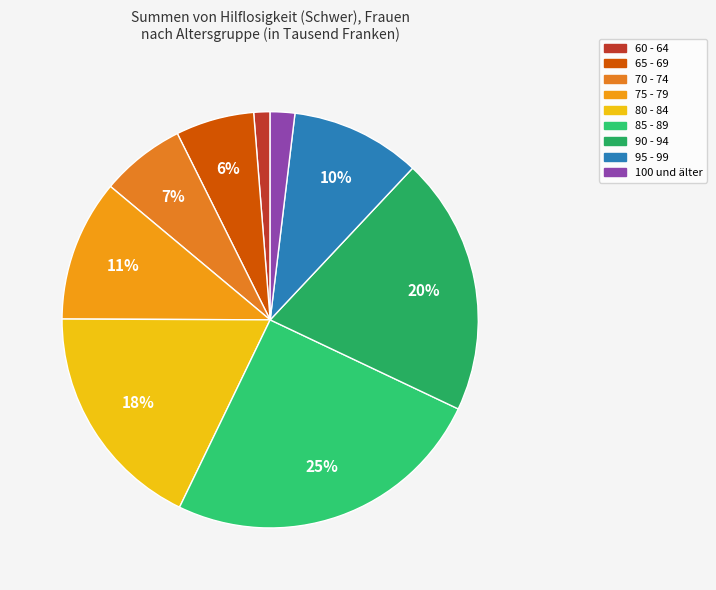

Combined, what portion of the pie is 85 - 89 and 75 - 79?

36.1%